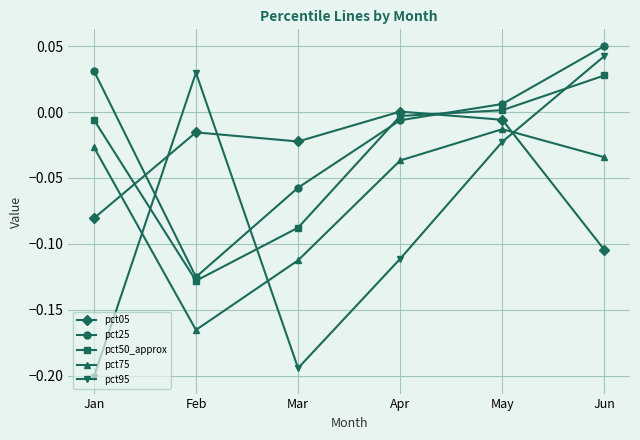

How many data points in pct50_approx are above 0?

2